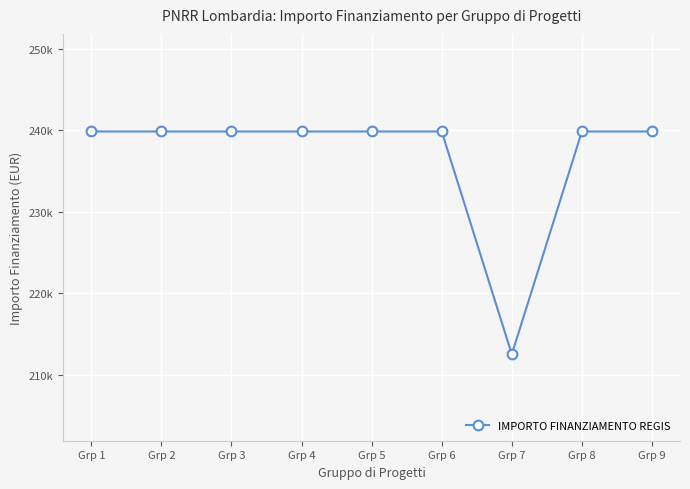

Is this an area chart (filled region under the line)?

No